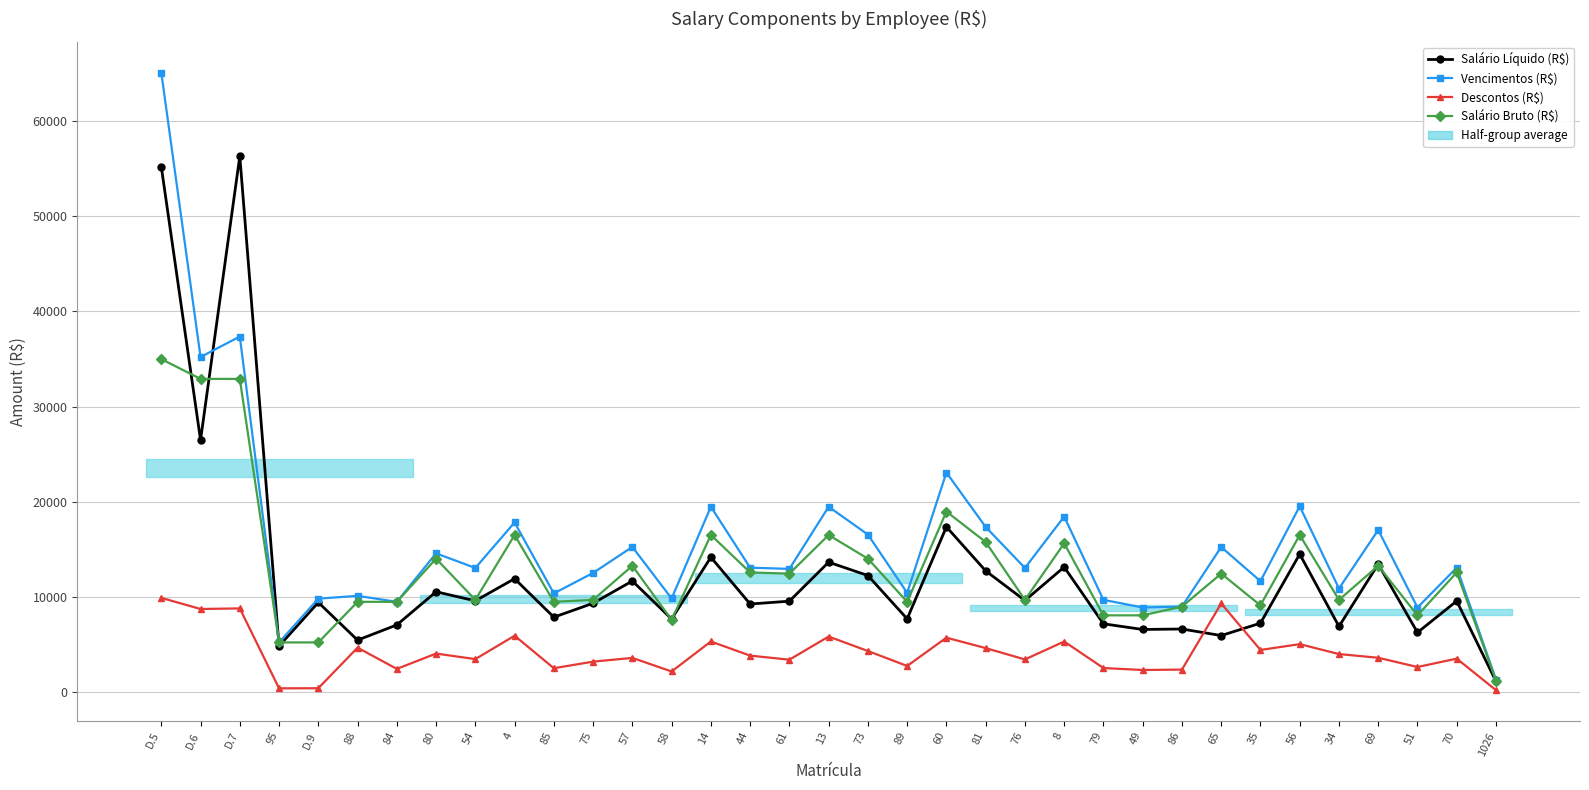

At which label is Salário Bruto (R$) closest to 18096?

60